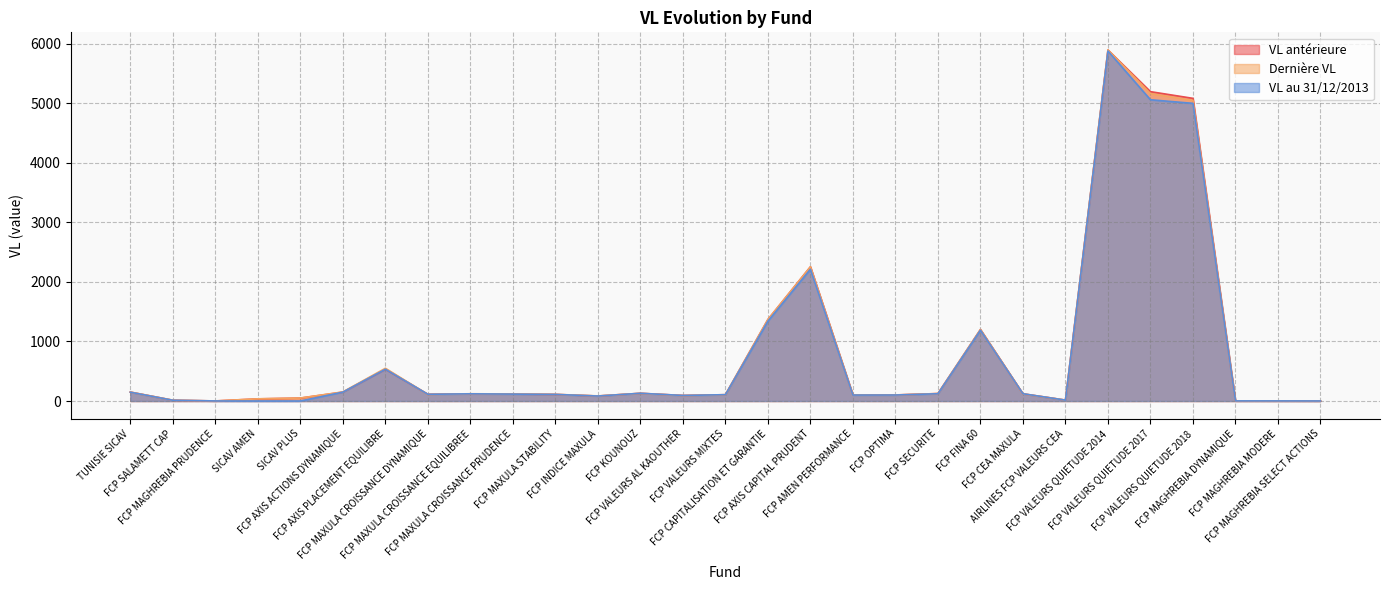

Which label corresponds to the smallest value in the chart?

SICAV AMEN